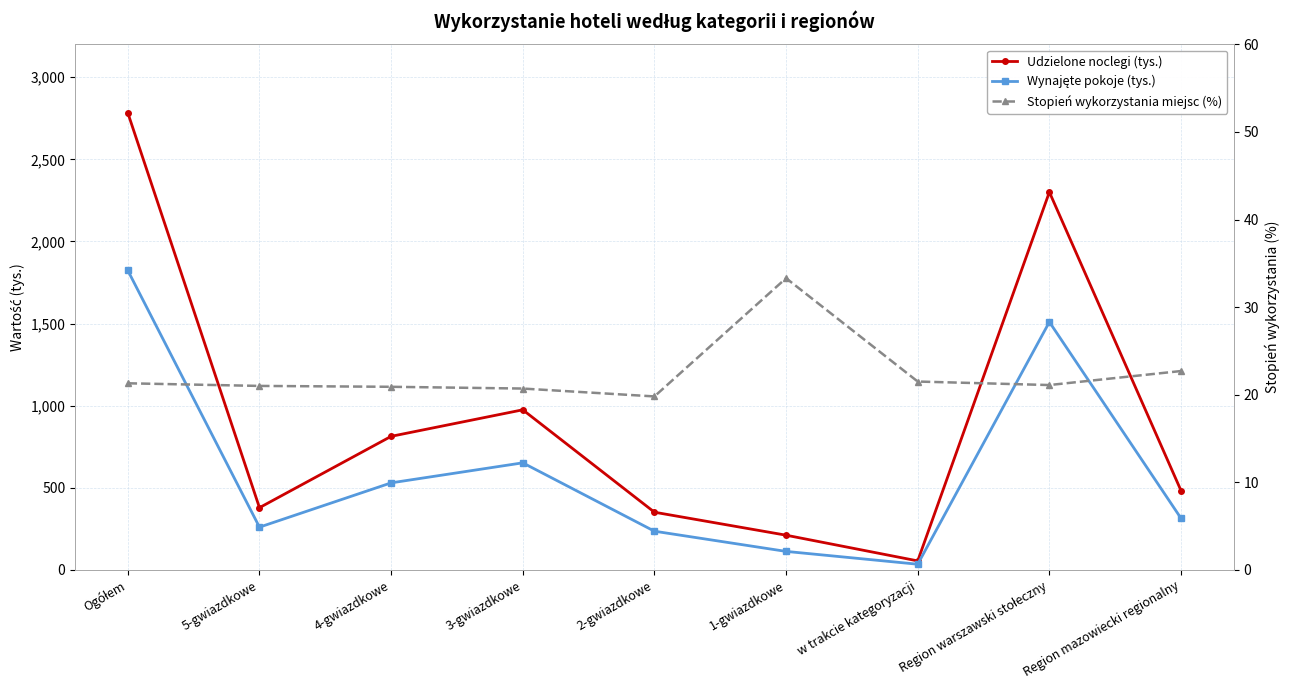

Which series has the largest total across all categories?

Udzielone noclegi (tys.)